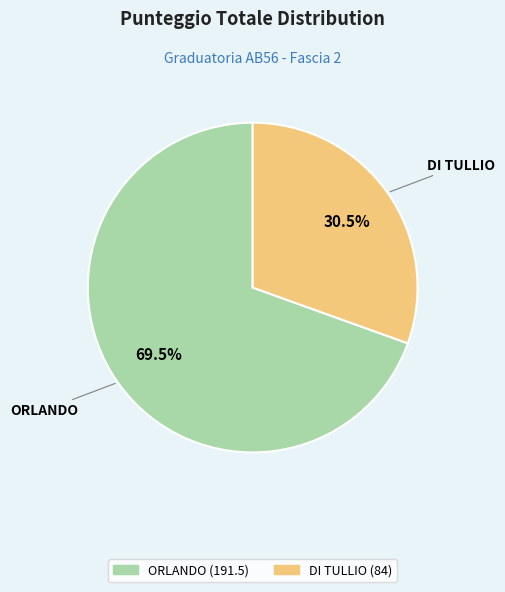

Does ORLANDO account for over 50% of the chart?

Yes